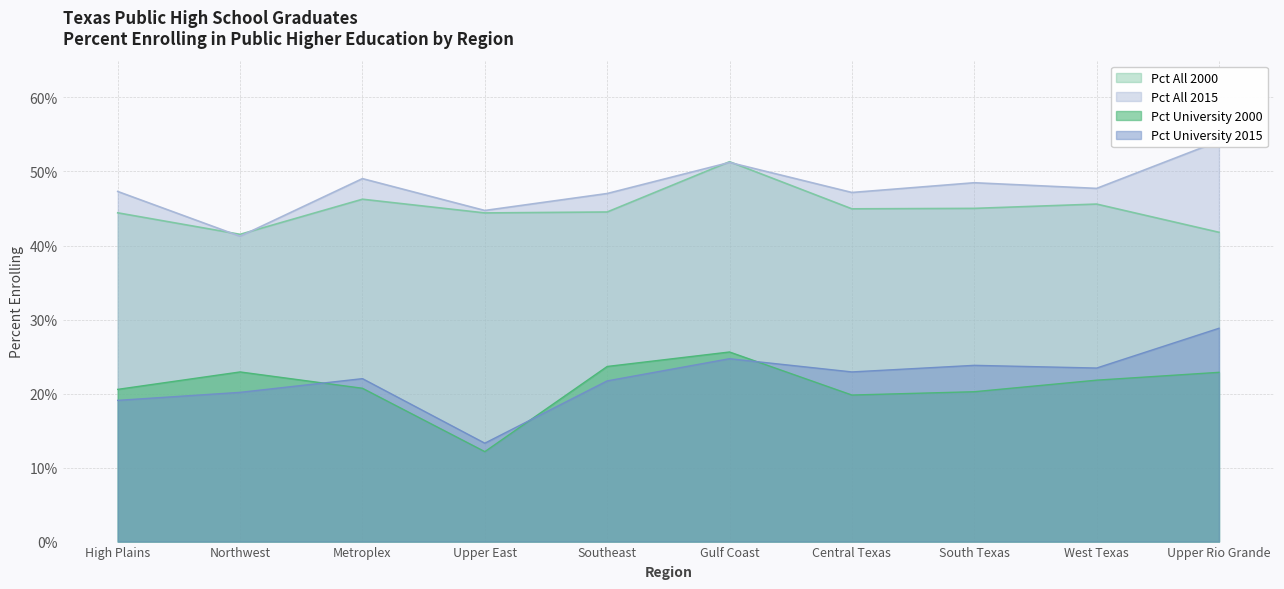

Which category has the highest value across all series?

Upper Rio Grande